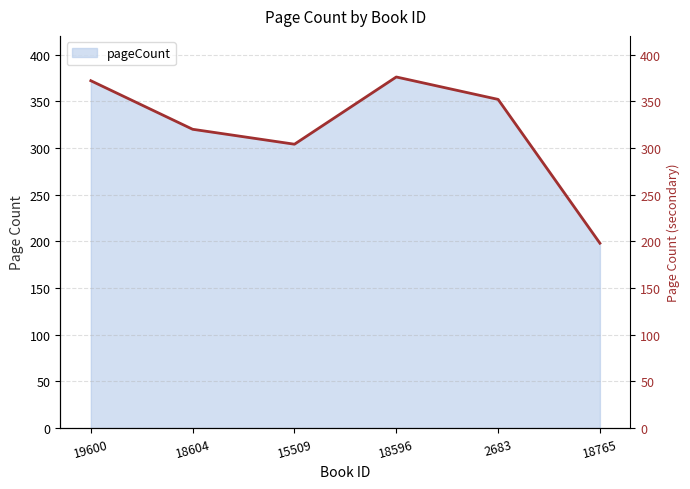

Which has a higher value, 18604 or 15509?

18604